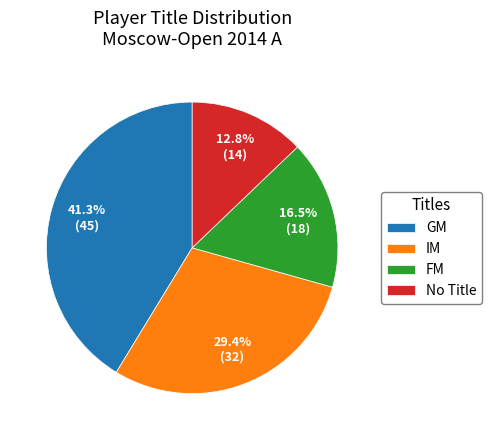

The IM slice represents 38% of the pie. True or false?

False